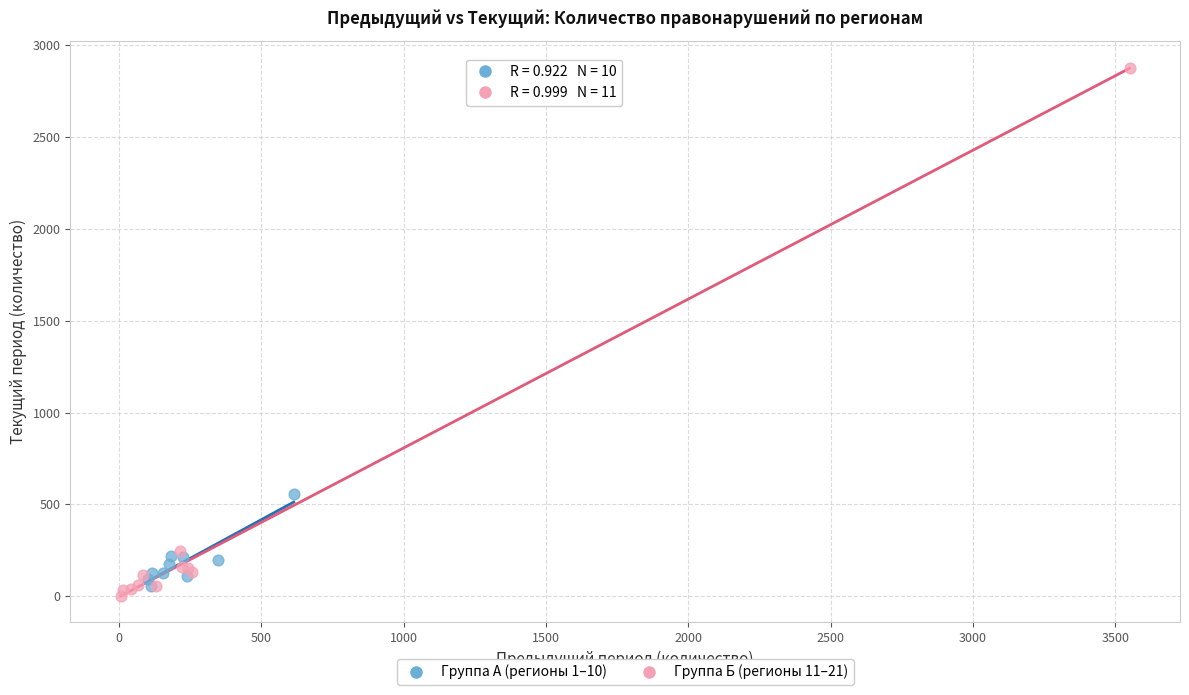

Which series reaches the maximum Y coordinate?

Группа Б (регионы 11–21)